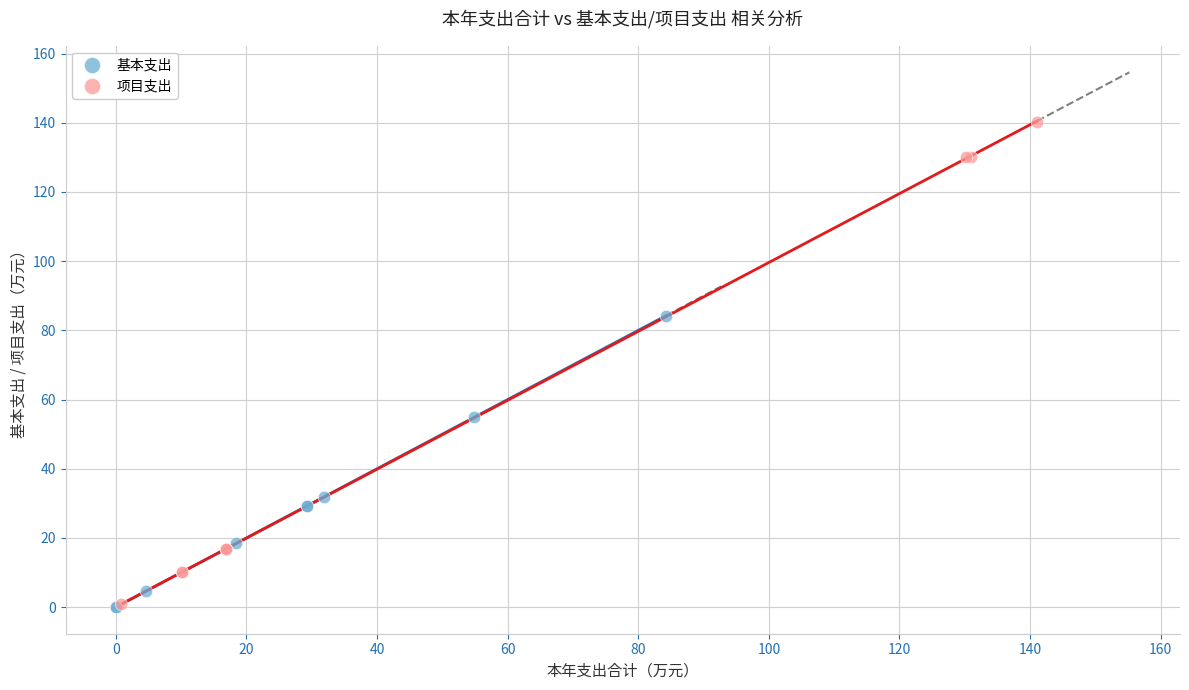

What are all the series names shown in the legend?

基本支出, 项目支出